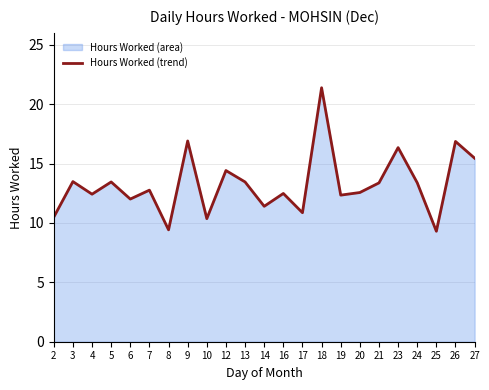

At which category does the data reach its first local peak?

3